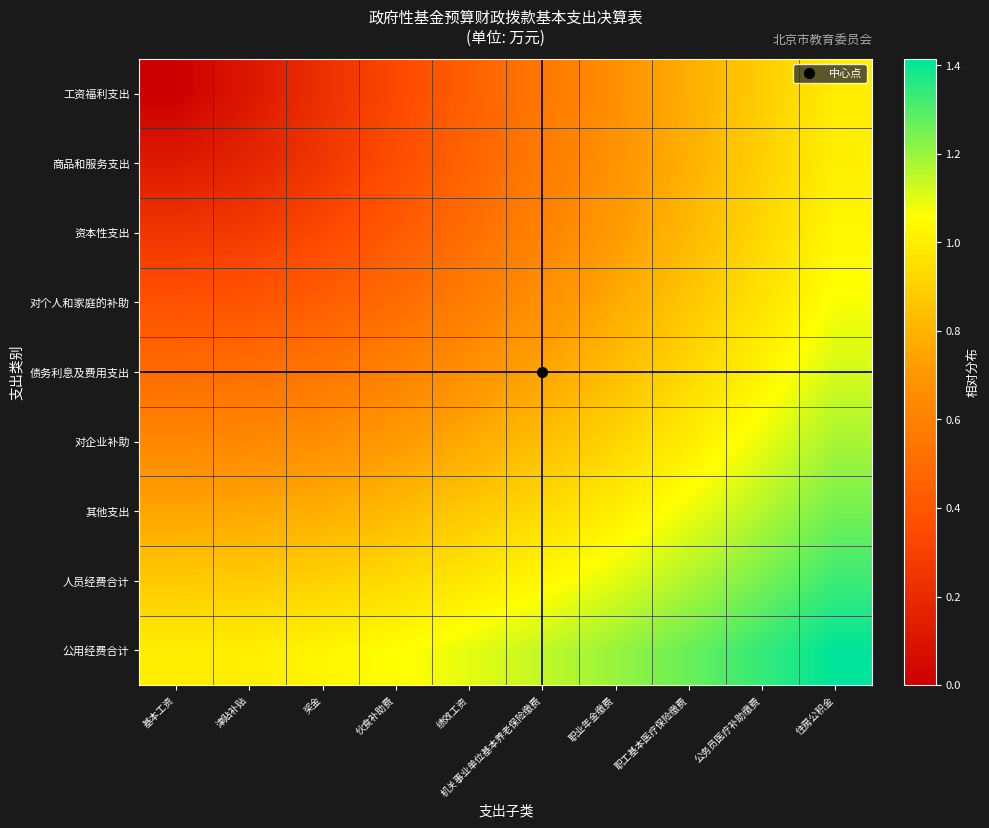

What is the total value across all series at 机关事业单位基本养老保险缴费?

7.1